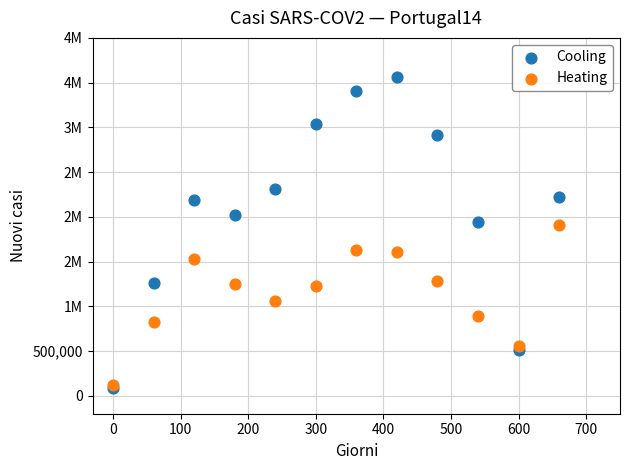

What are all the series names shown in the legend?

Cooling, Heating